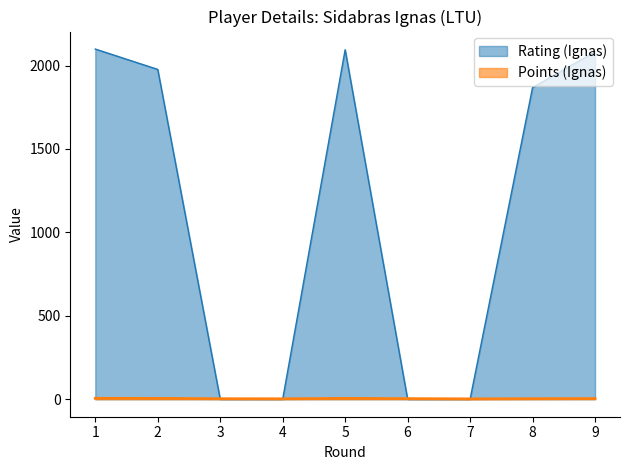

List the series in order of their overall mean, highest first.

Rating (Ignas), Points (Ignas)